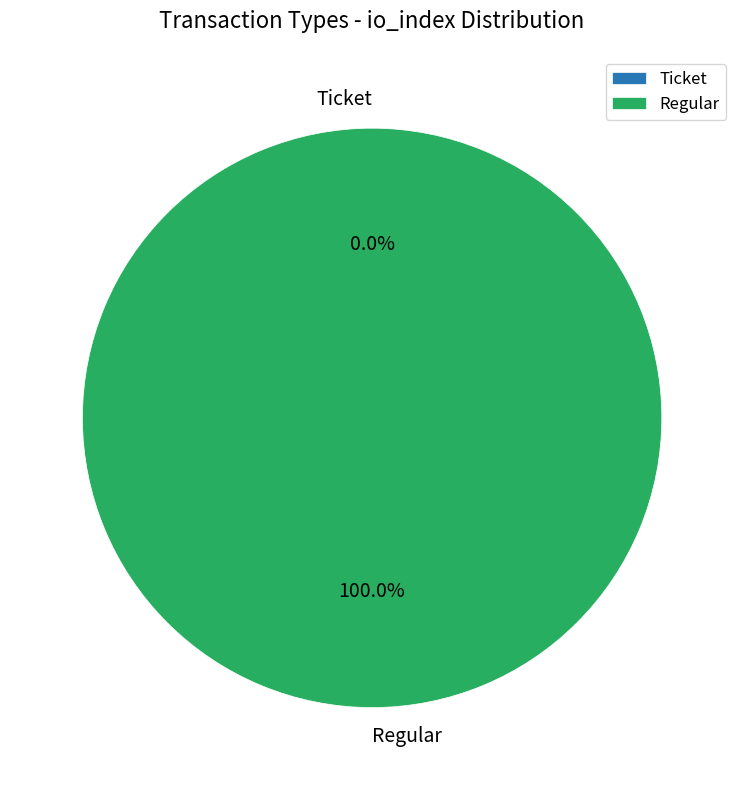

What is the total percentage of Ticket and Regular?

100.0%